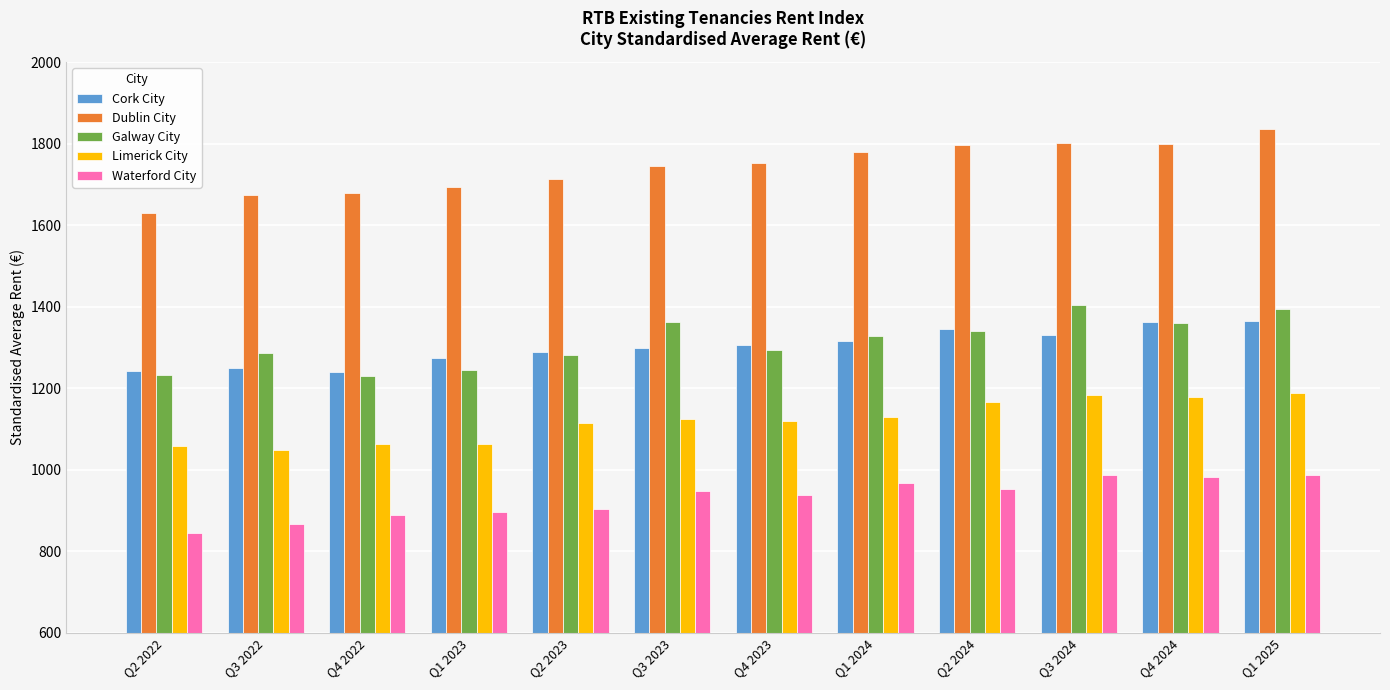

Is it true that Waterford City equals 243.5 at Q1 2025?

False